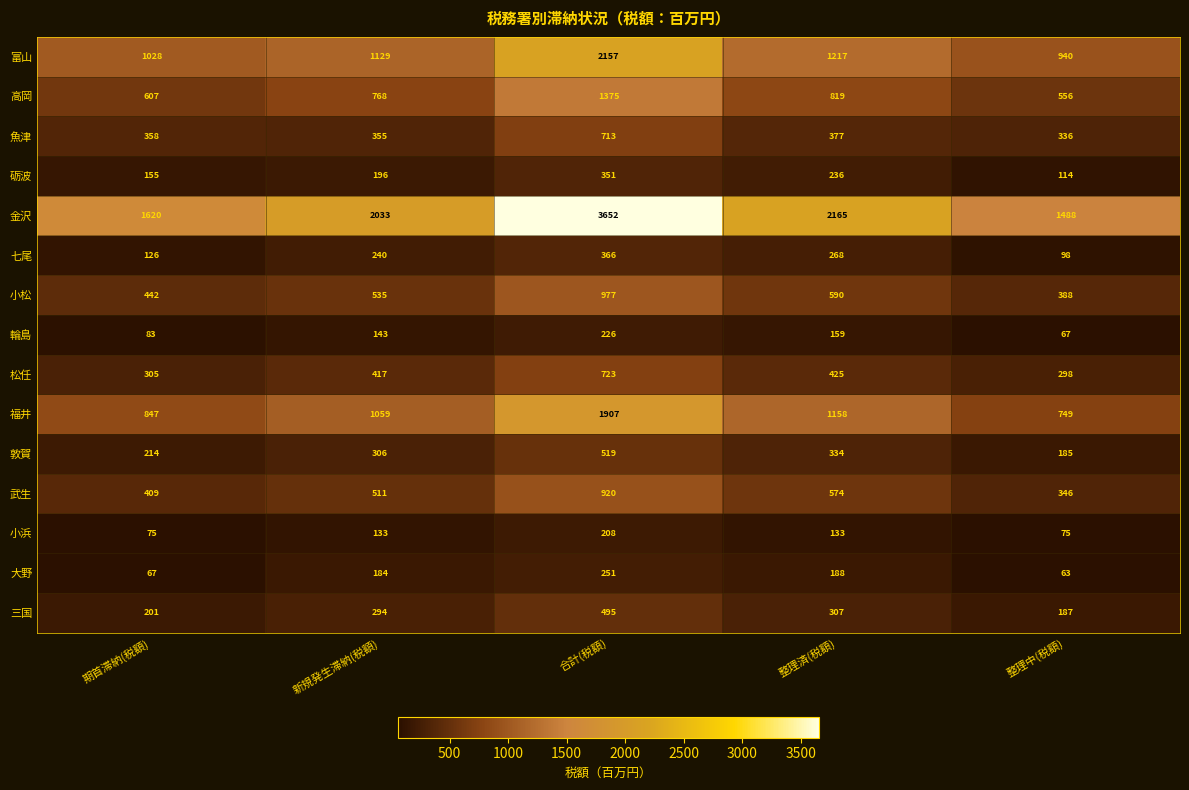

Which series has the largest range (max minus min)?

金沢